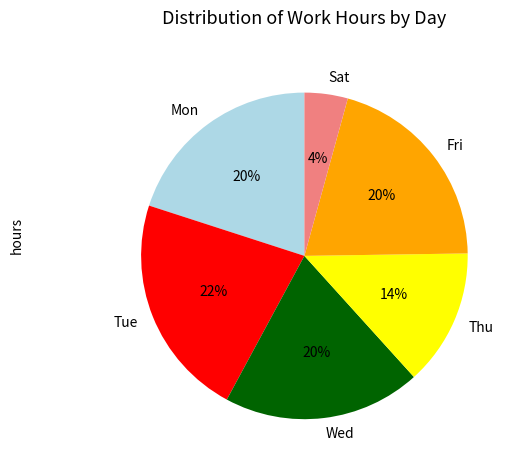

Count the number of slices in the pie.

6